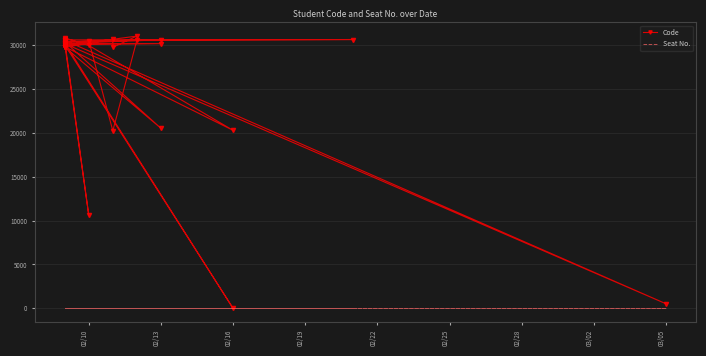

Reading left to right, transcribe all the data shown in this chart.

Code: 30466	10607	30128	521	30508	30608	30592	30208	30489	30059	30099	30354	30570	30158	30133	30006	0	30215	30244	29779	20265	29927	30785	30557	30602	30485	20208	30527	30330	20503	29740	29742	30502	29888	30997	29715	30646	29709	29722	30020
Seat No.: 0	0	0	0	0	0	0	0	0	0	0	0	0	0	0	0	0	0	0	0	0	0	0	0	0	0	0	0	0	0	0	0	0	0	0	0	0	0	0	0